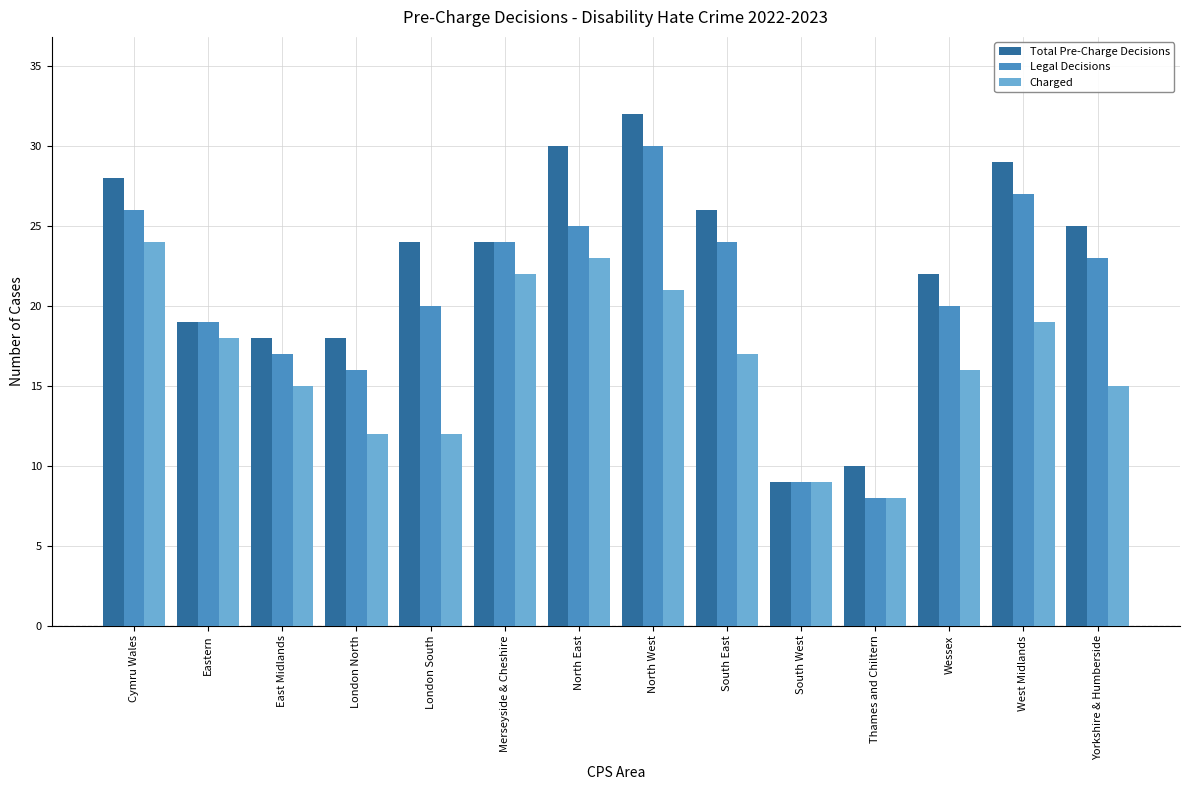

Where is Total Pre-Charge Decisions nearest to the value 20?

Eastern